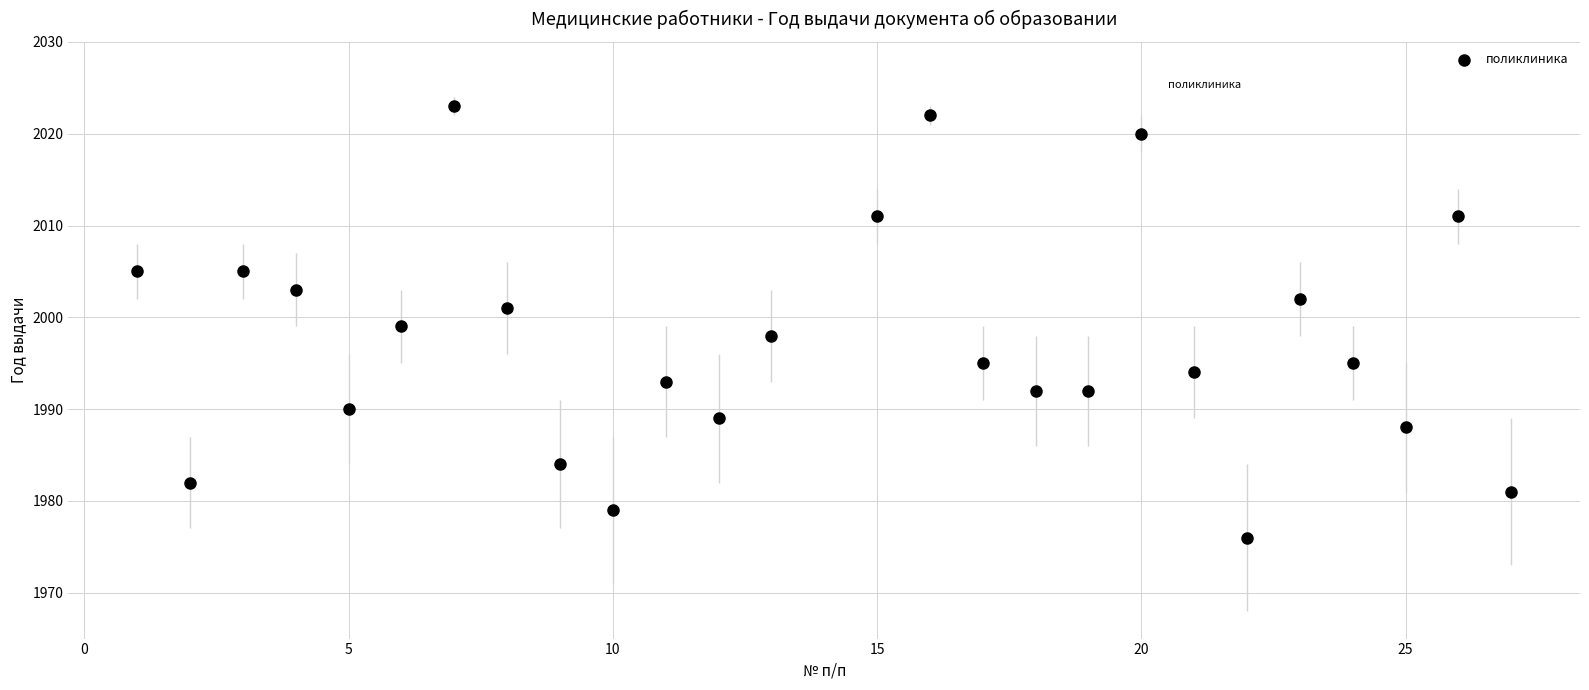

What is the range of Y values (max minus min)?

47